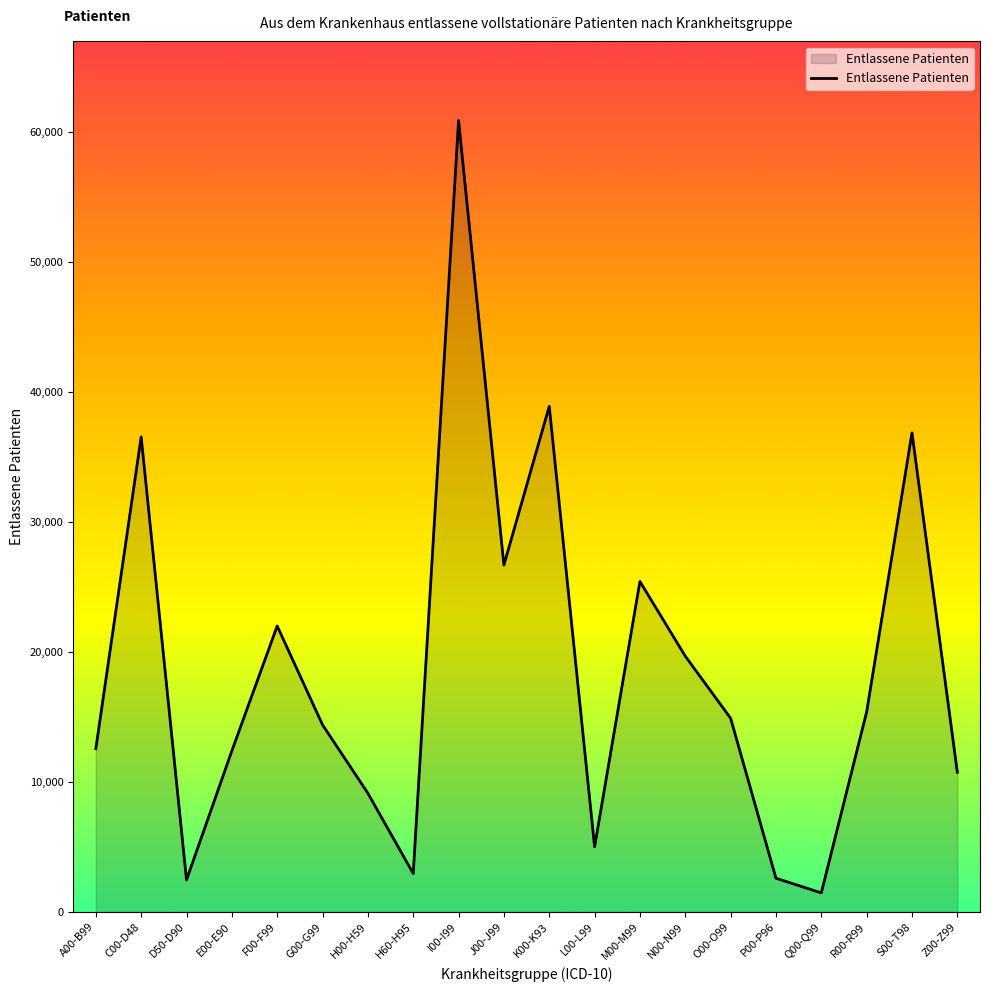

At which label is the value closest to 31160?

J00-J99